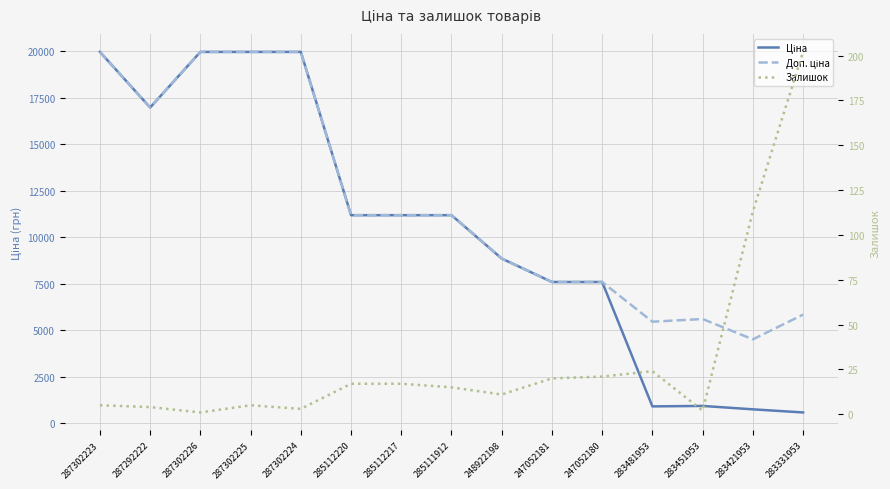

Is it true that Ціна equals 28505.4 at 287302223?

False